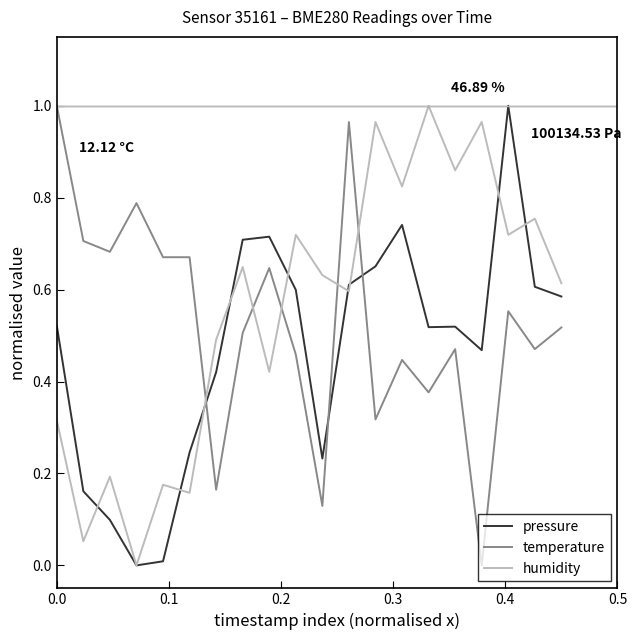

How many times do temperature and humidity cross each other?

5